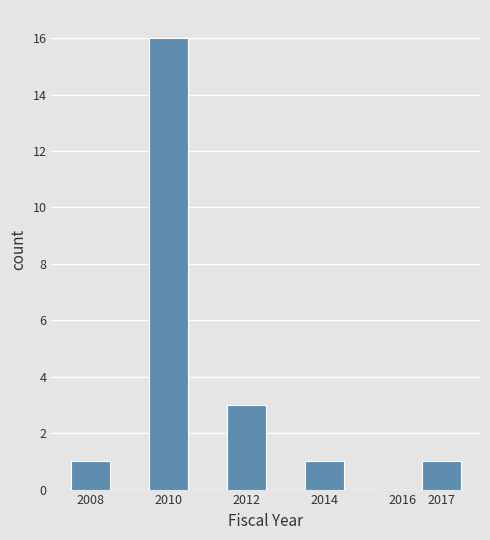

Over which range of the x-axis is the bar tallest?

2009.5 to 2010.5